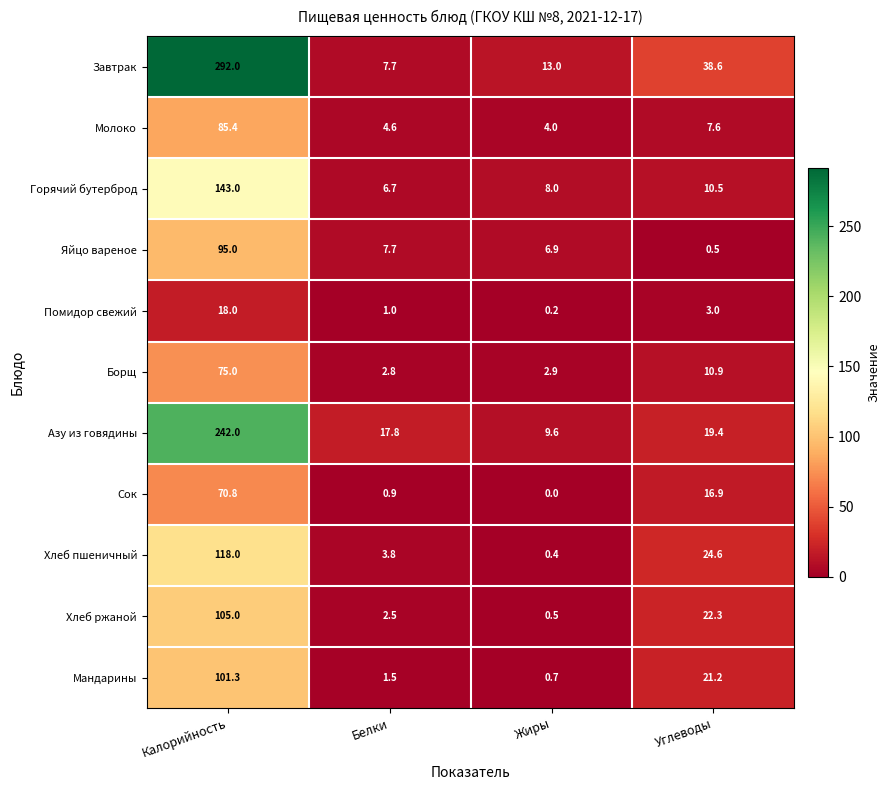

At how many categories does at least one series exceed 15?

3